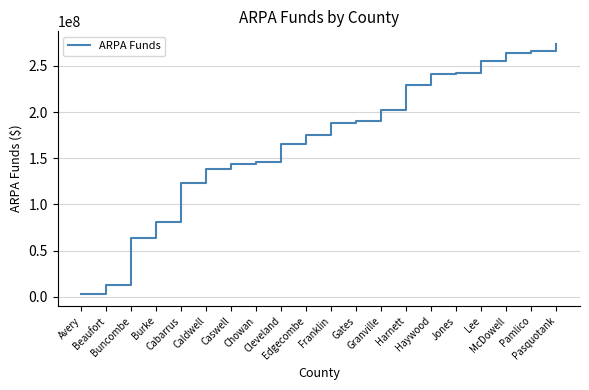

What is the difference between the maximum and minimum values?

270526138